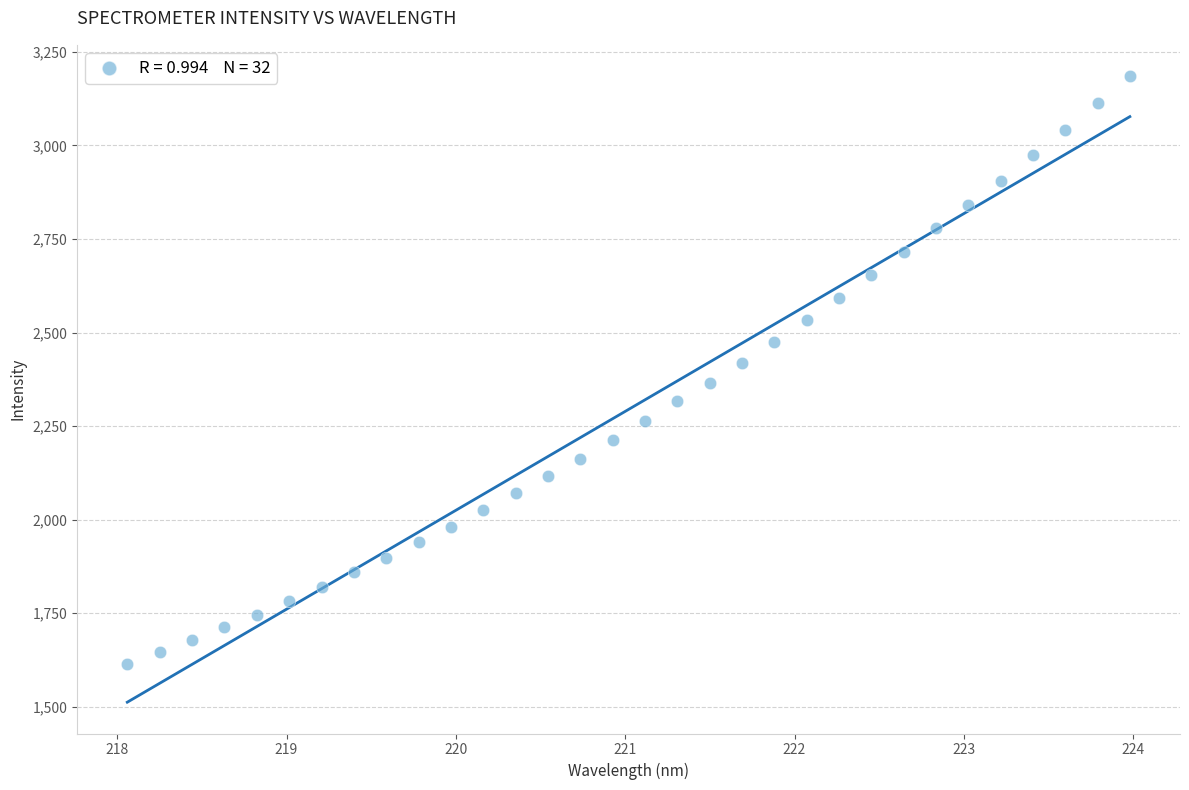

What is the range of Y values (max minus min)?

1570.5